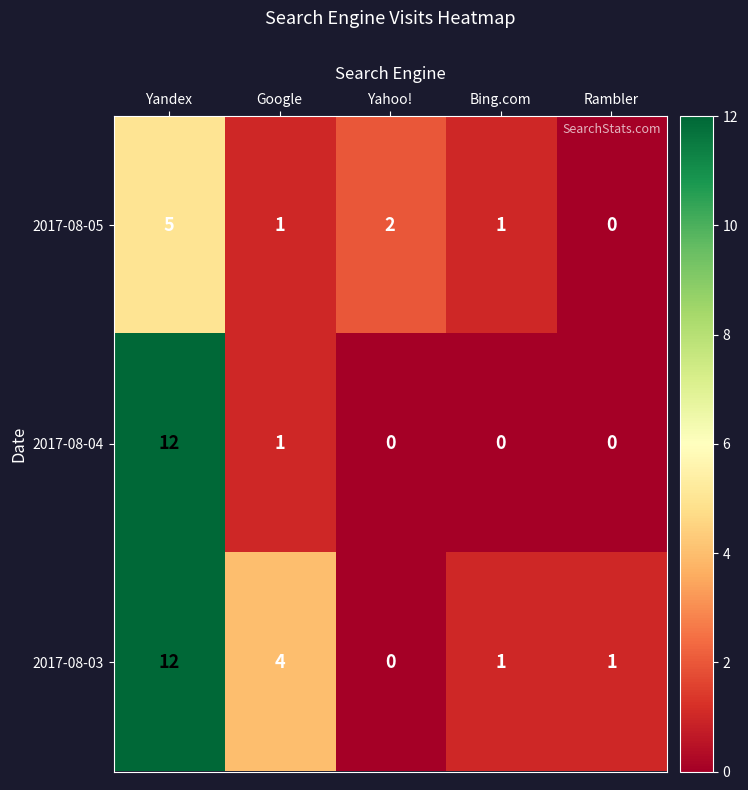

What is the difference between the maximum and minimum values in the 2017-08-04 series?

12